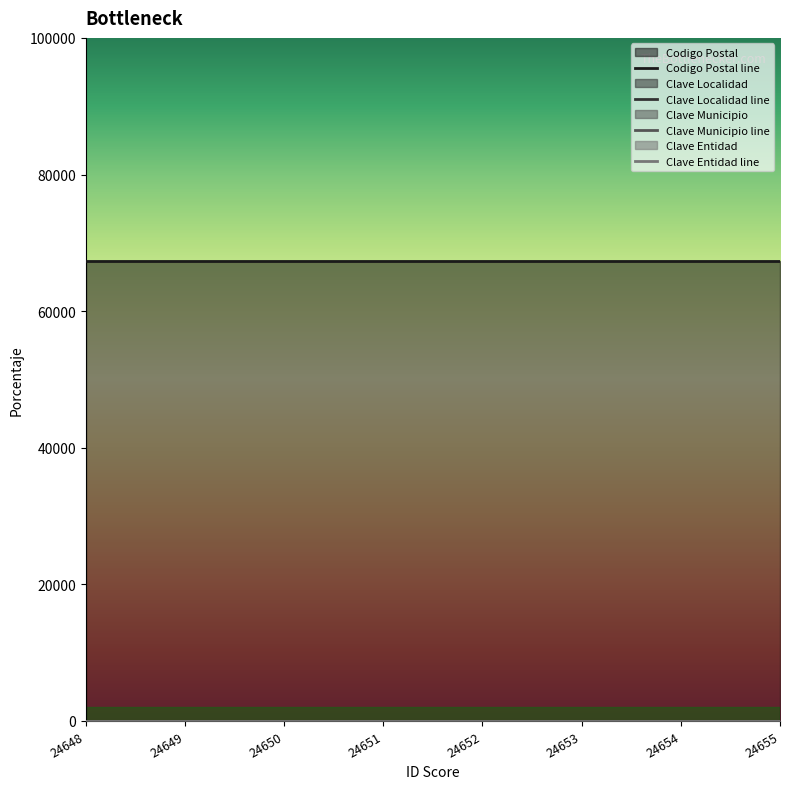

What is the approximate value of Clave Entidad at 24653?

49